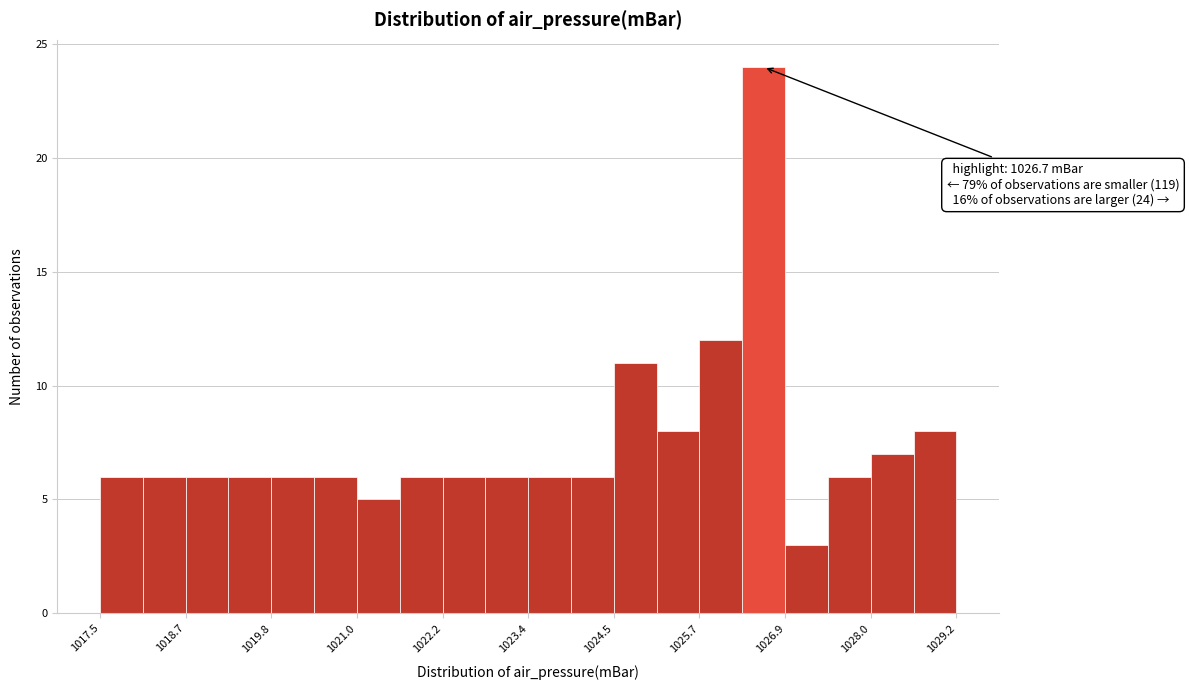

Around what value on the x-axis is the tallest bar? Give the approximate position of its centre, as read against the axis.

1026.6